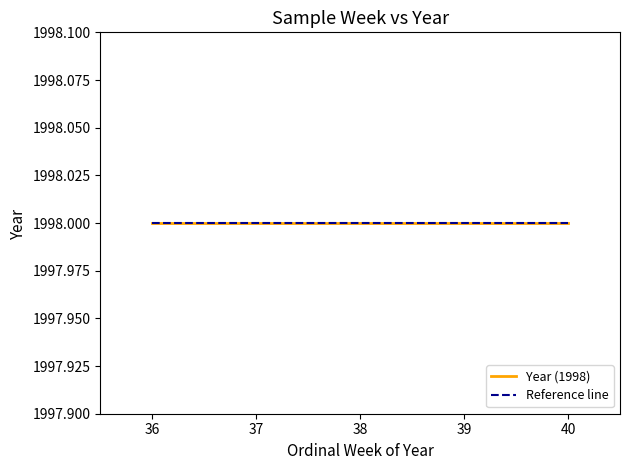

The value of ordinal week of year at 36 is 36. True or false?

True